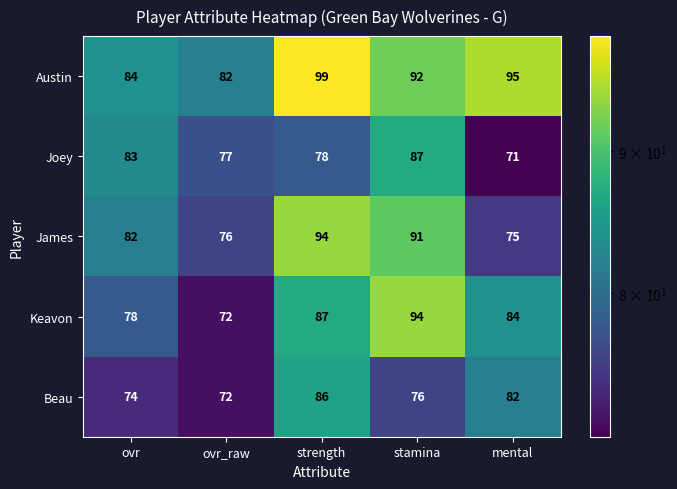

Is it true that Joey equals 83 at ovr?

True